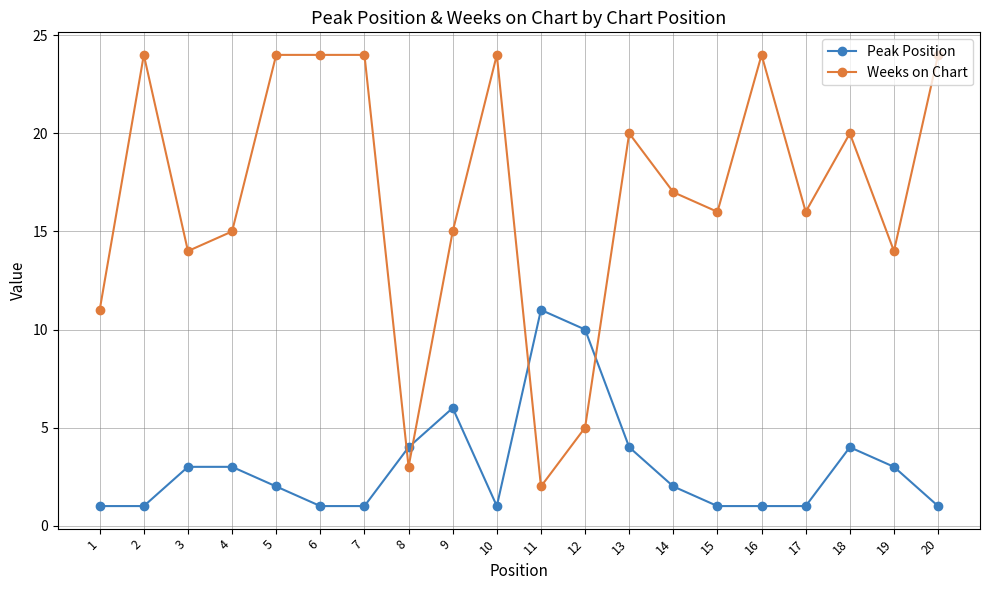

True or false: Peak Position and Weeks on Chart intersect in this chart.

True